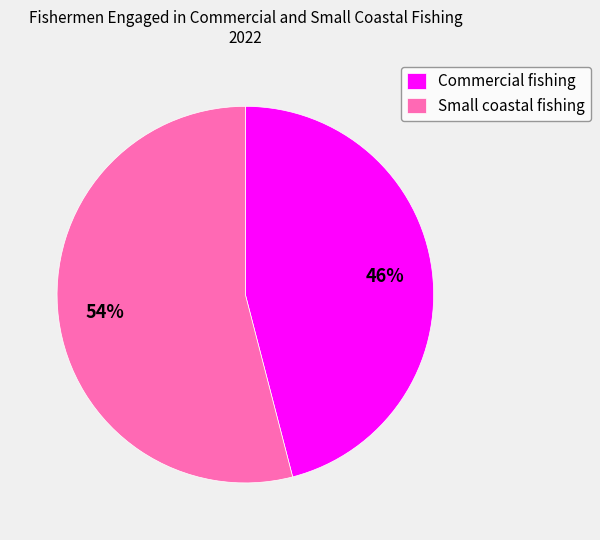

To the nearest percent, what is the average slice percentage?

50%